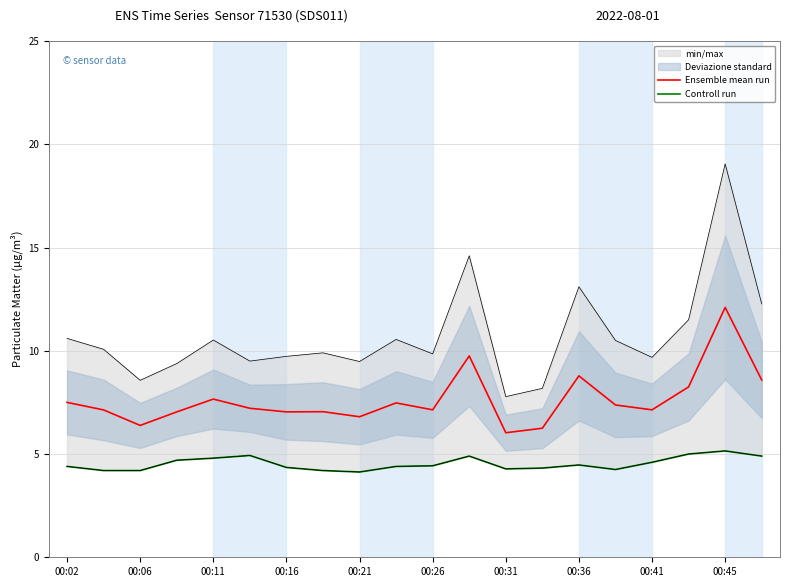

True or false: Ensemble mean run has more than 0 points higher than both neighbors.

True